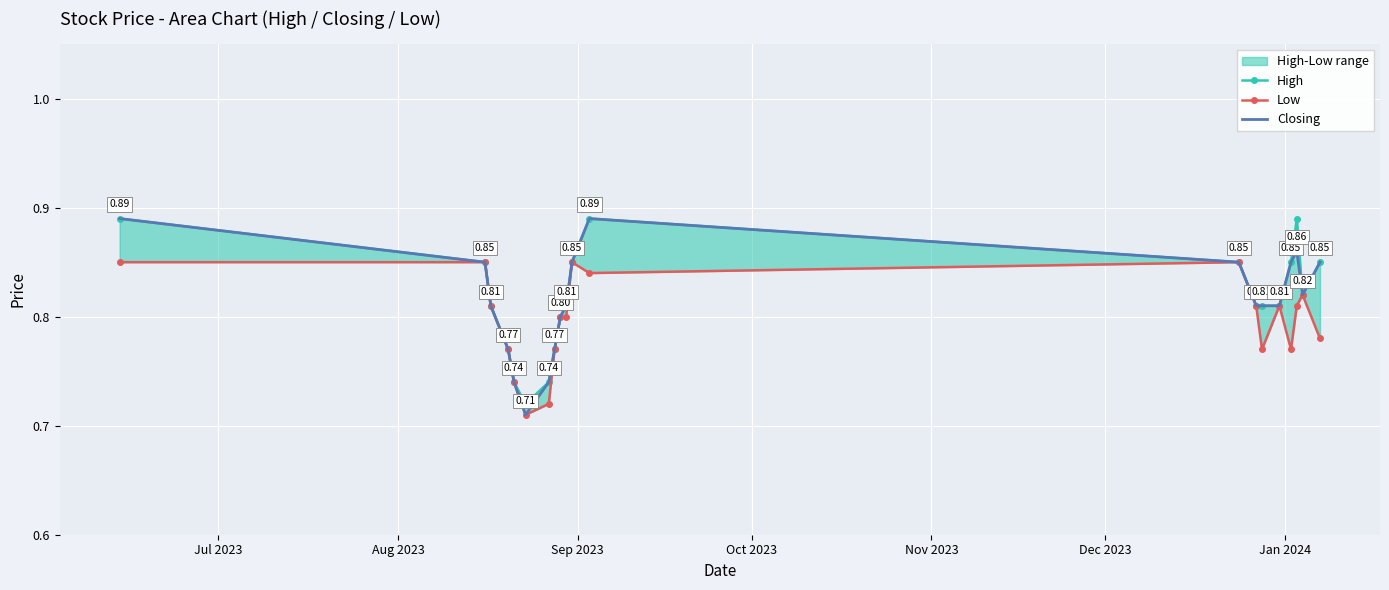

Count the Low values in the range 0 to 1.

20